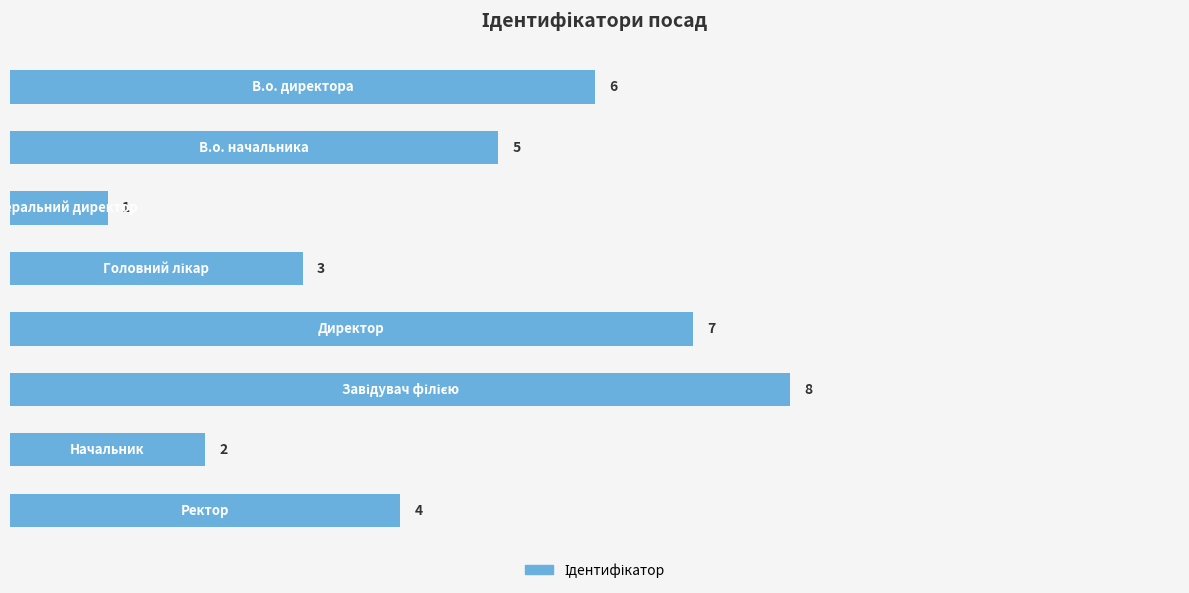

How many bars are there in total?

8